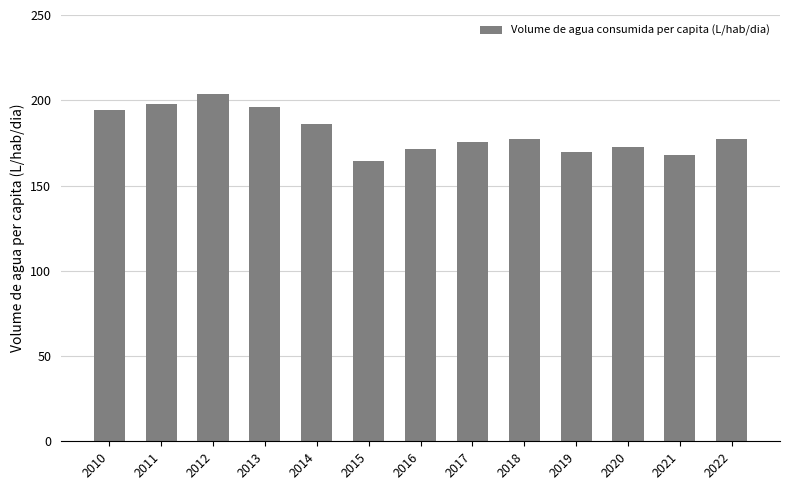

What value does the data have at 2022?

177.1